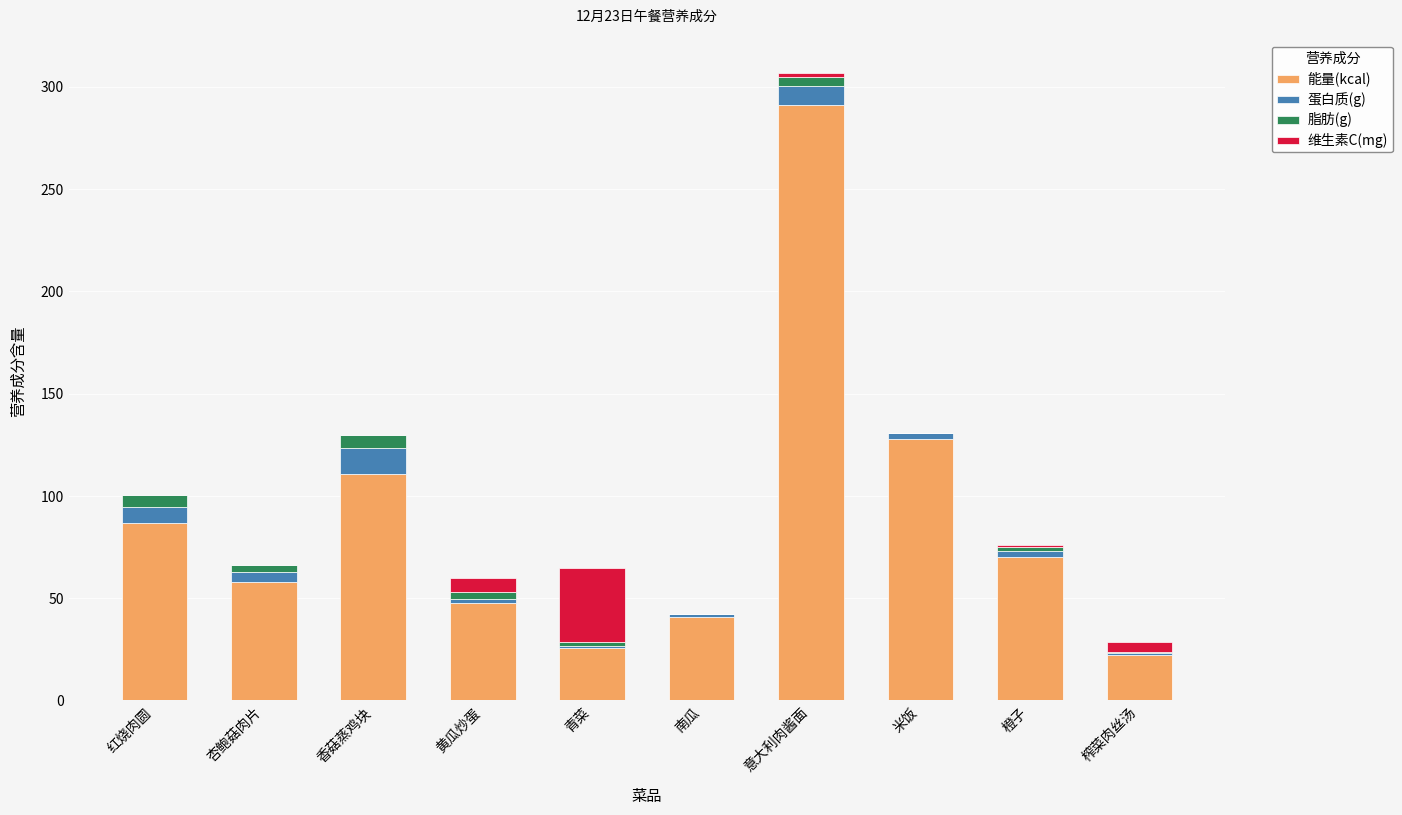

At which category is the sum across all series the highest?

意大利肉酱面